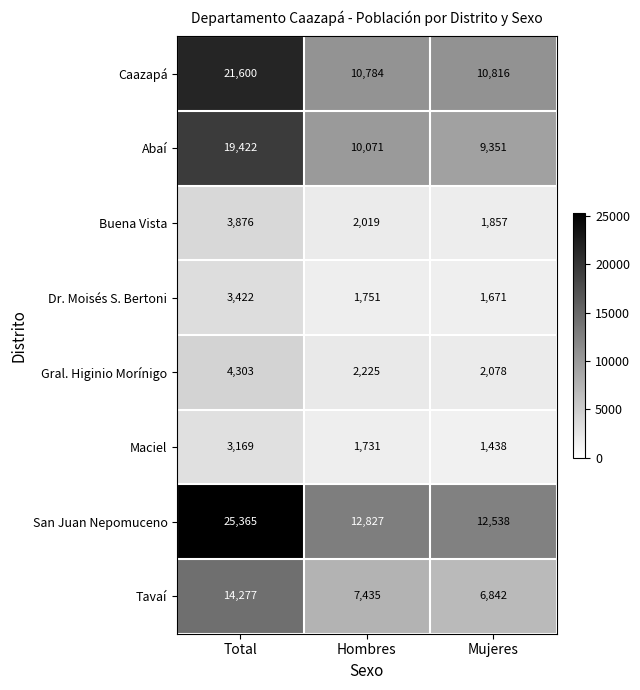

What is the total value across all series at Total?

95434